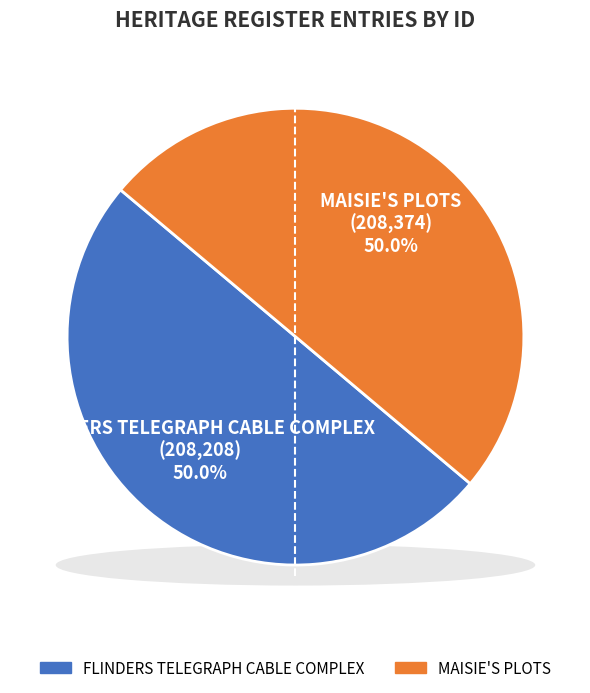

Which has a higher value, MAISIE'S PLOTS or FLINDERS TELEGRAPH CABLE COMPLEX?

MAISIE'S PLOTS